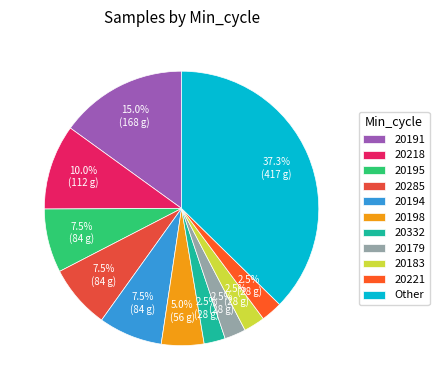

How many segments does this pie chart have?

11